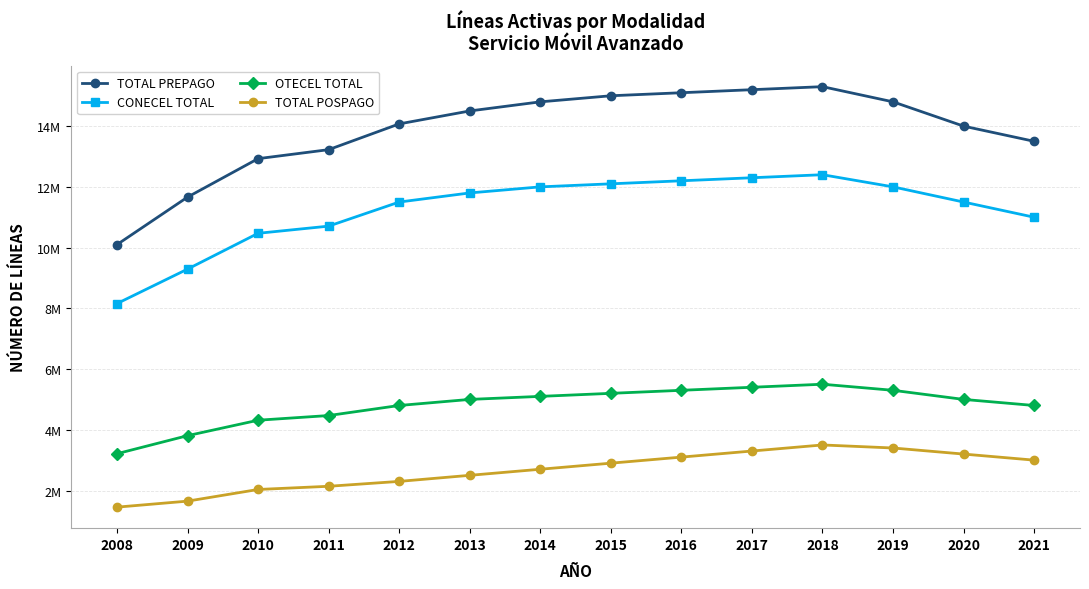

True or false: CONECEL TOTAL and TOTAL POSPAGO cross at least once.

False